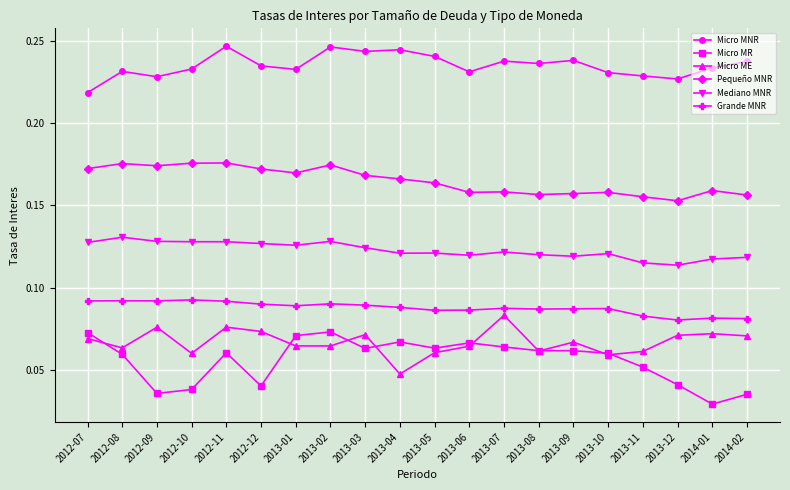

True or false: Pequeño MNR and Micro MNR intersect in this chart.

False